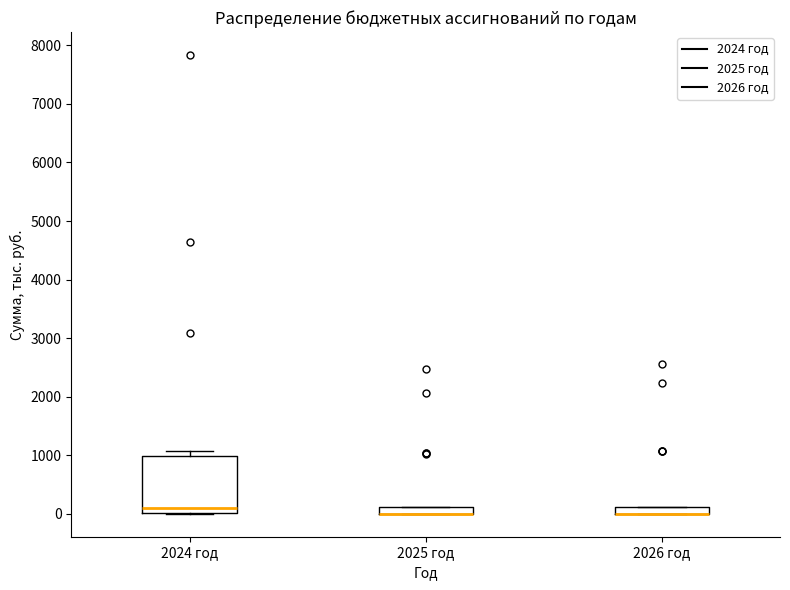

Where is the lower edge of the box for 2025 год on the y-axis? The values are not printed on the chart, so give them approximately, as read against the axis.

0